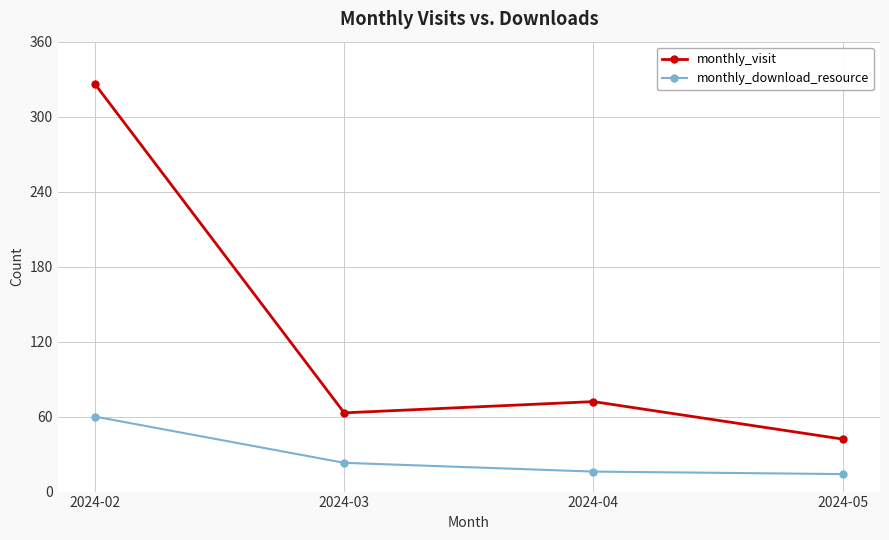

What is the value of the monthly_download_resource point at the 1st from the left?

60